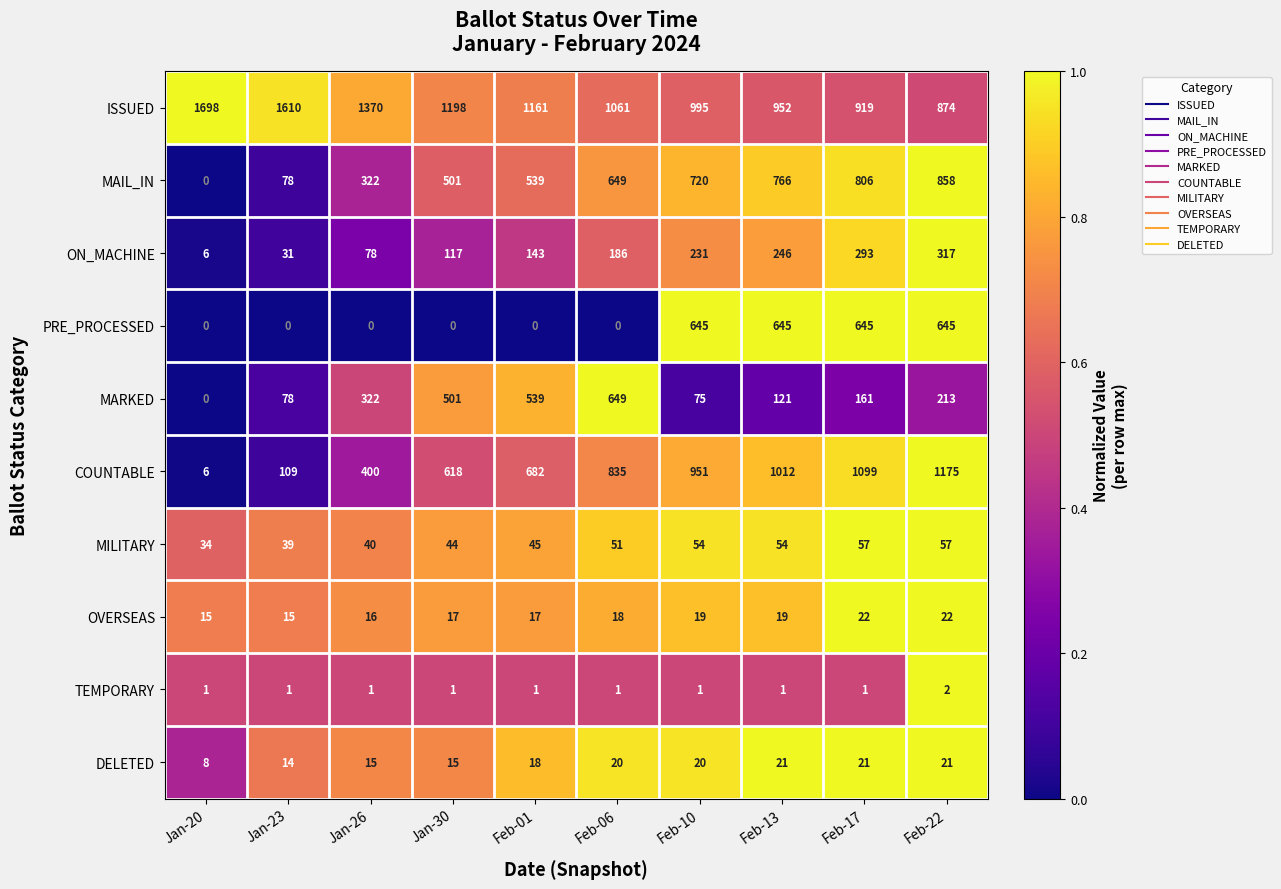

What is the greatest value displayed?

1698